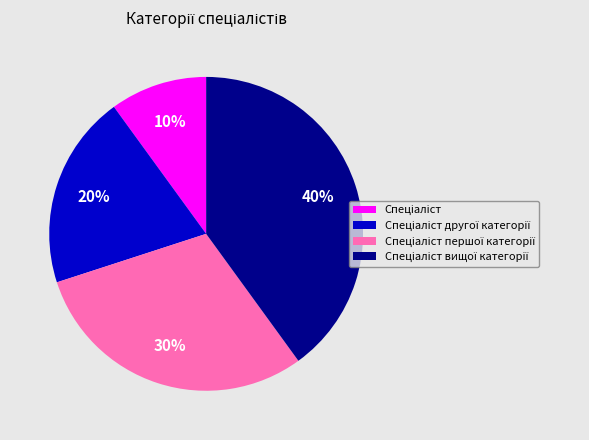

Is there any slice that represents more than half of the pie?

No